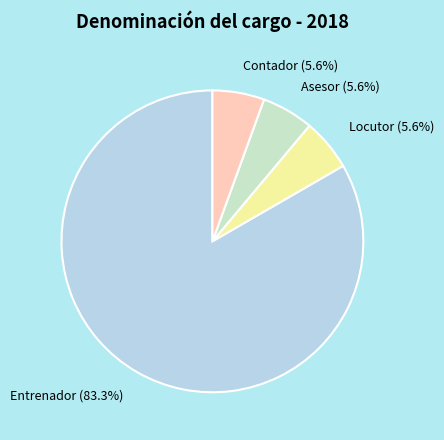

Which category accounts for the majority?

Entrenador